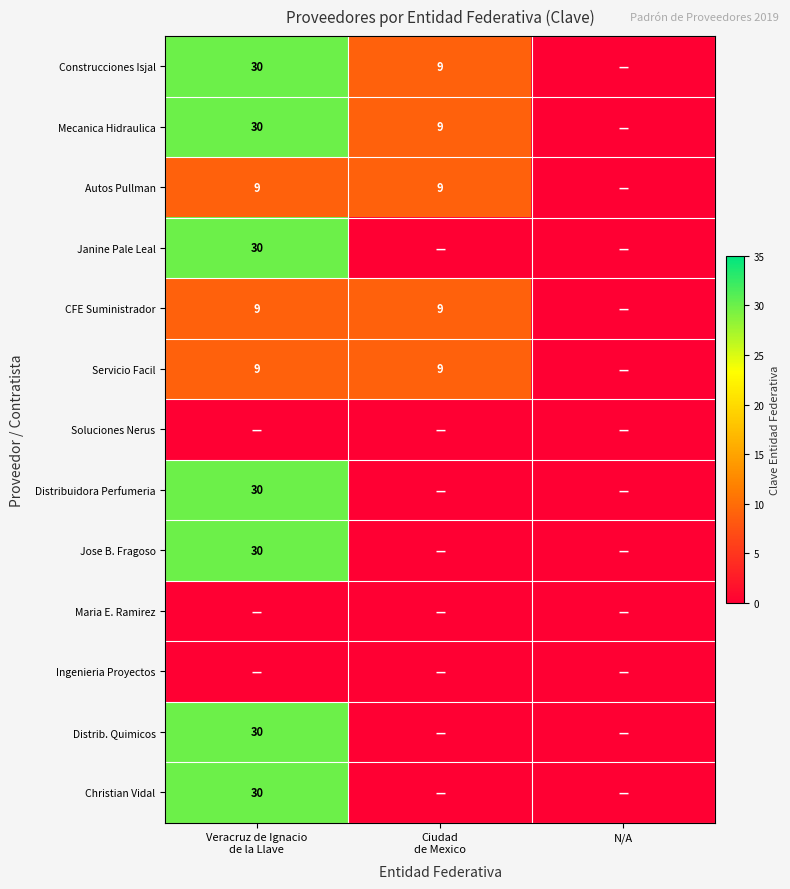

At Ciudad de Mexico, list the series in order from largest to smallest.

Construcciones Isjal, Mecanica Hidraulica, Autos Pullman, CFE Suministrador, Servicio Facil, Janine Pale Leal, Soluciones Nerus, Distribuidora Perfumeria, Jose B. Fragoso, Maria E. Ramirez, Ingenieria Proyectos, Distrib. Quimicos, Christian Vidal